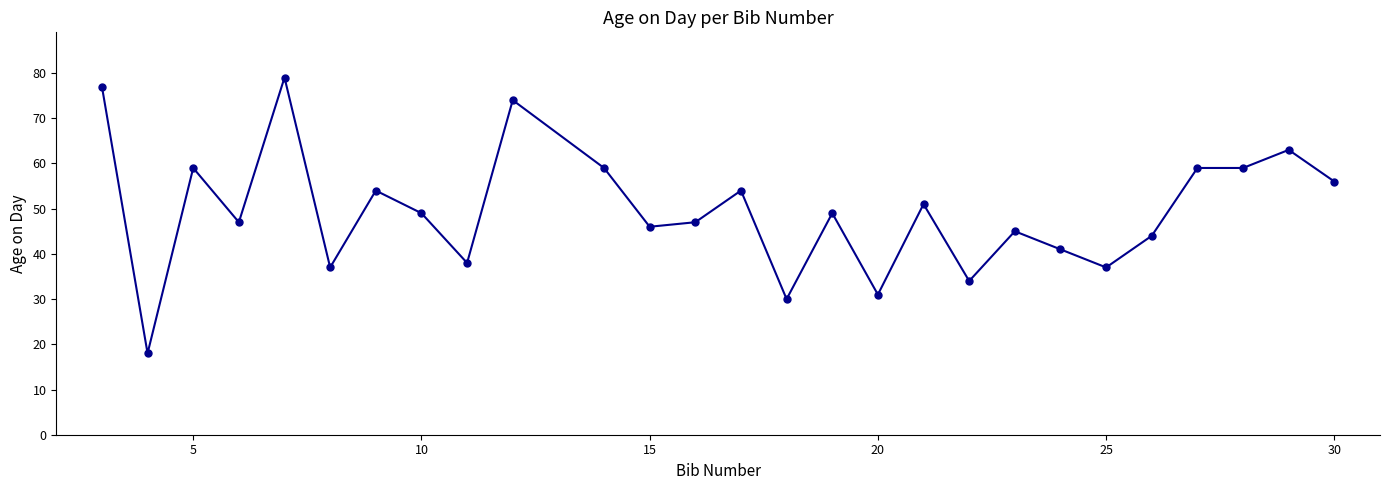

What is the smallest value displayed?

18